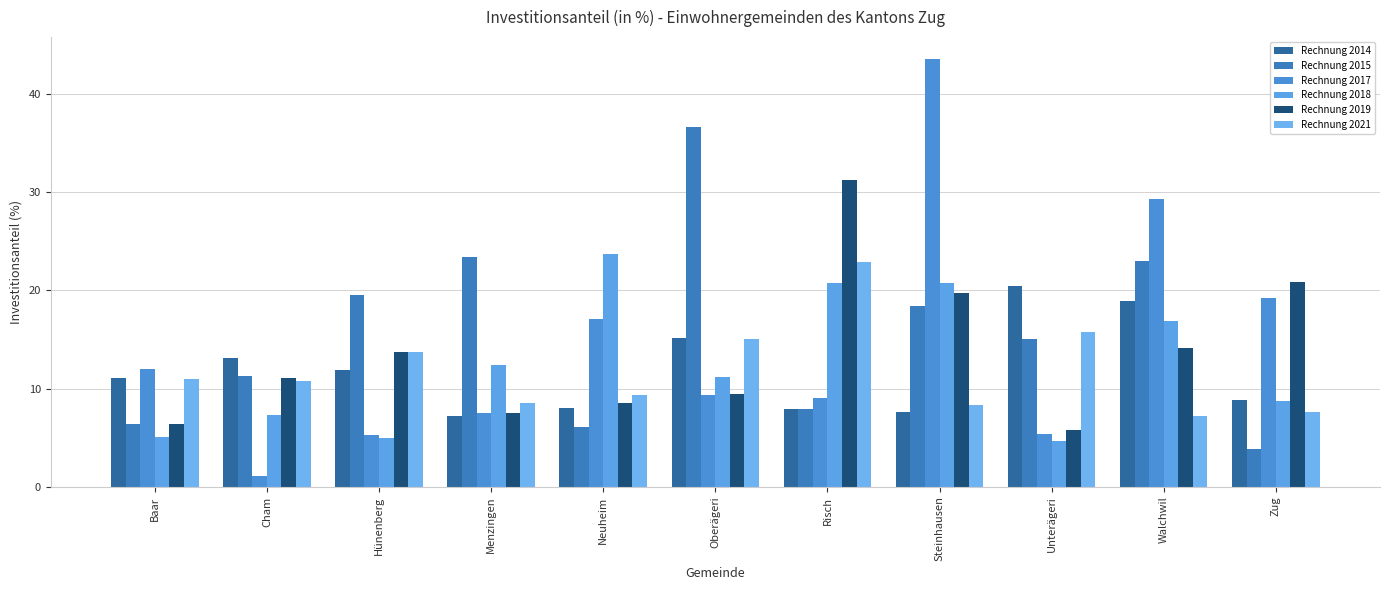

True or false: Rechnung 2019 has a value of 11.1 at Cham.

True